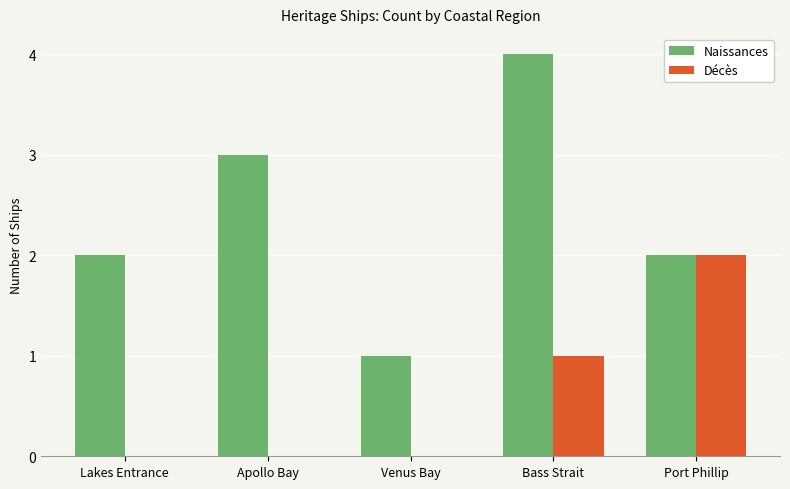

The value of Naissances at Port Phillip is 3. True or false?

False